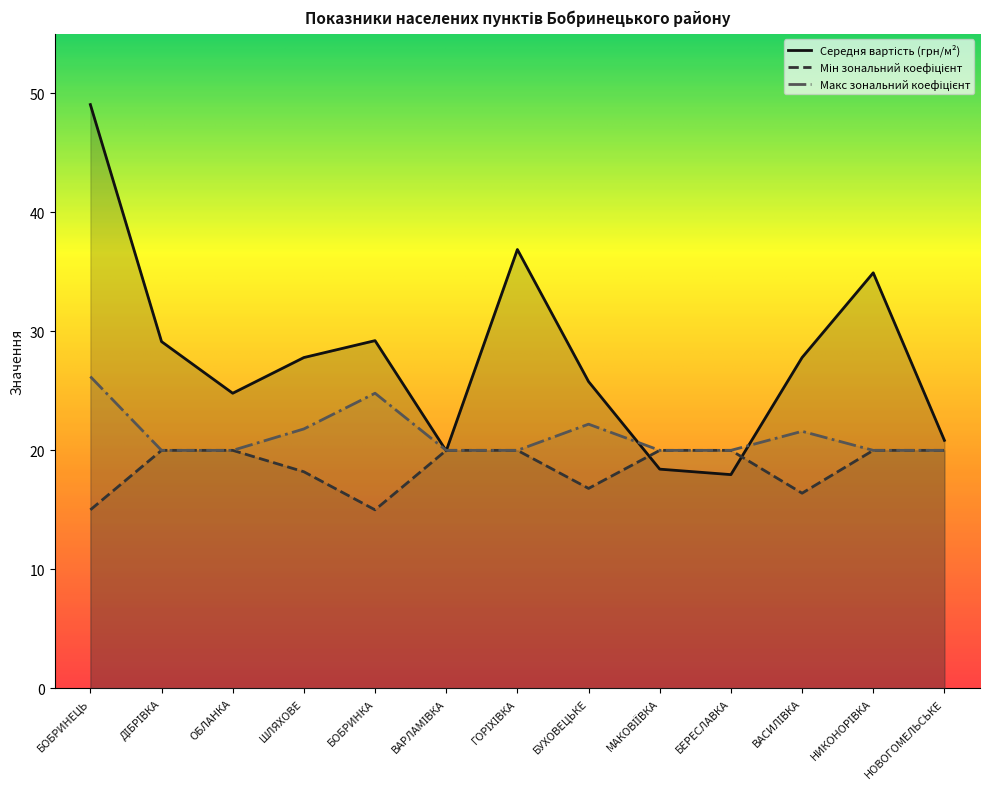

How many lines are shown in the chart?

3